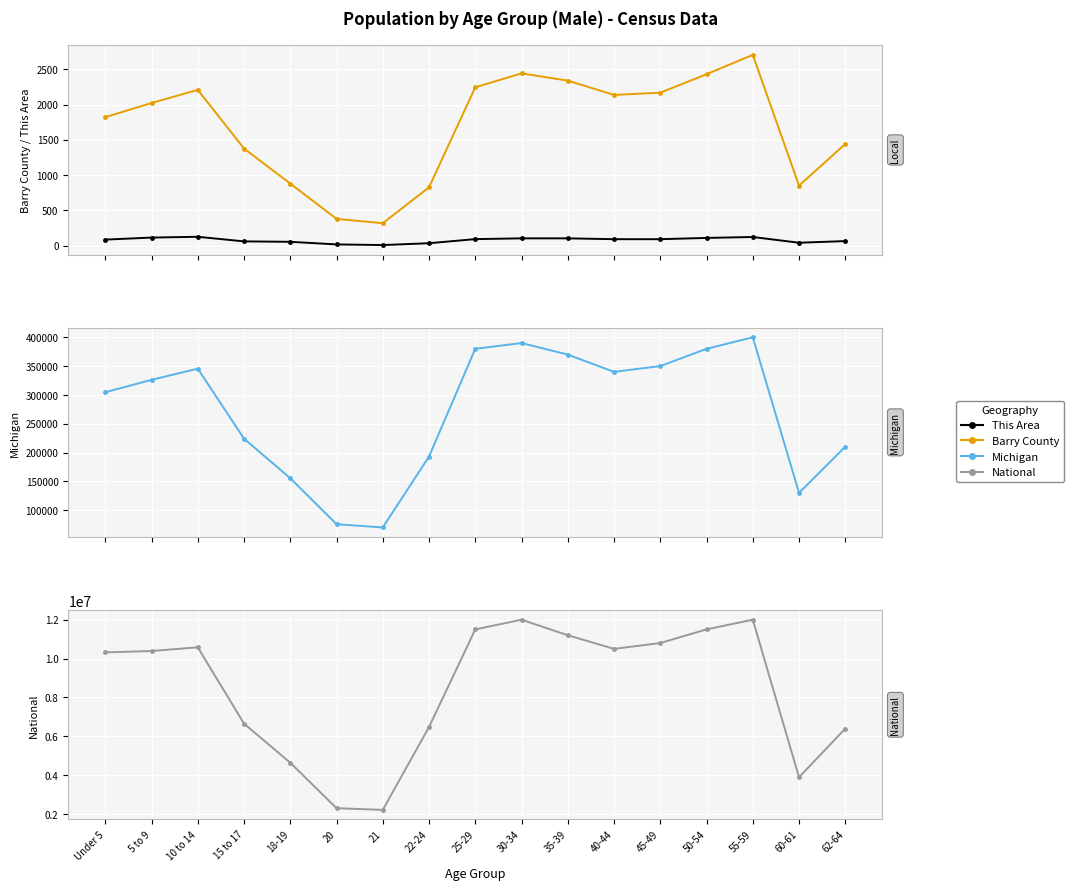

What is the maximum value for Michigan?

400000